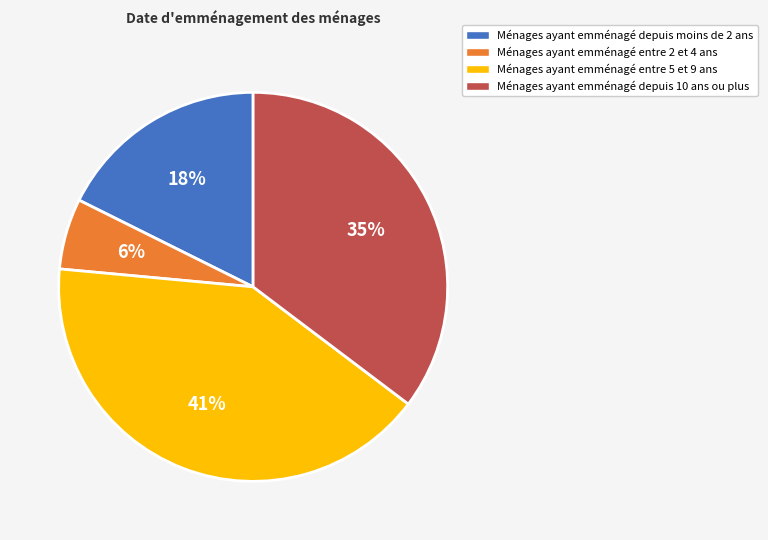

Combined, do Ménages ayant emménagé entre 5 et 9 ans and Ménages ayant emménagé entre 2 et 4 ans account for over 50%?

No